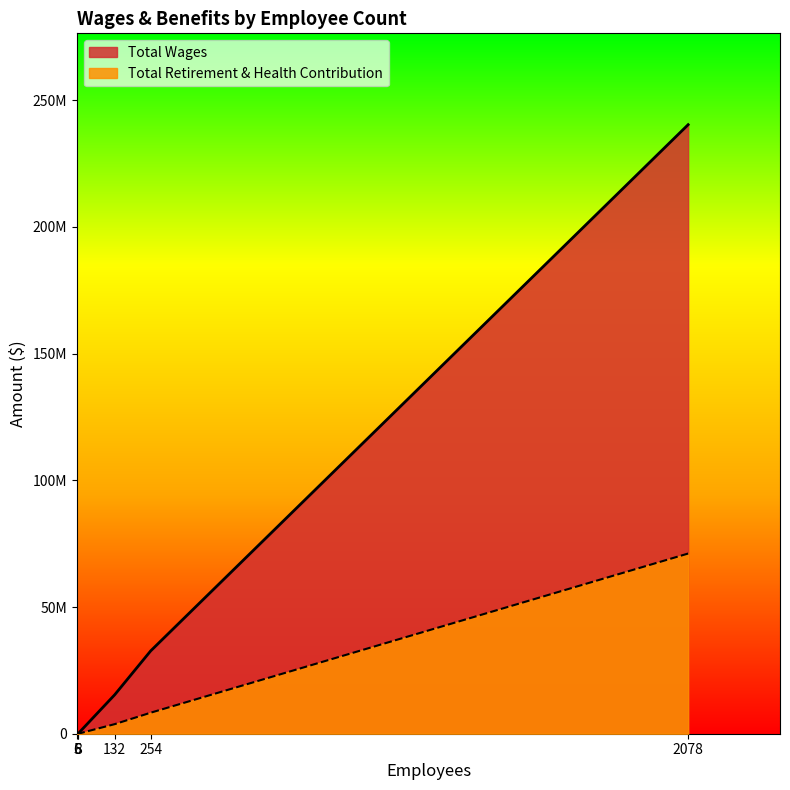

What is the total value across all series at 8?

36127